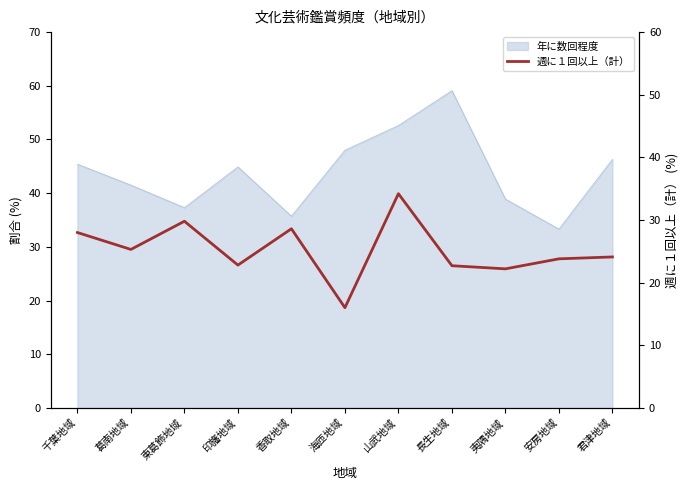

What is the label of the 5th point from the left?

香取地域